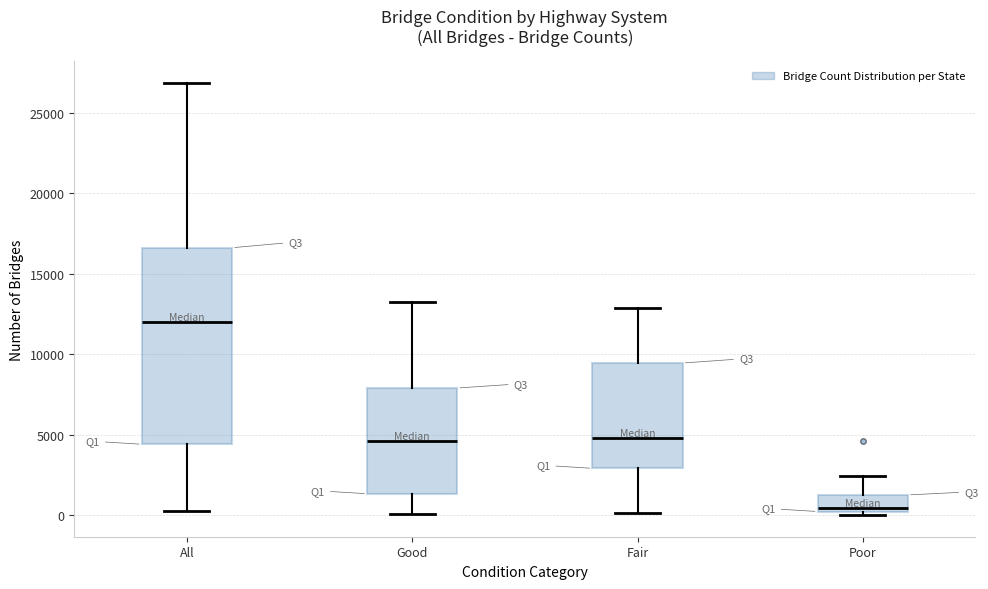

Which box has the lowest median line?

Poor